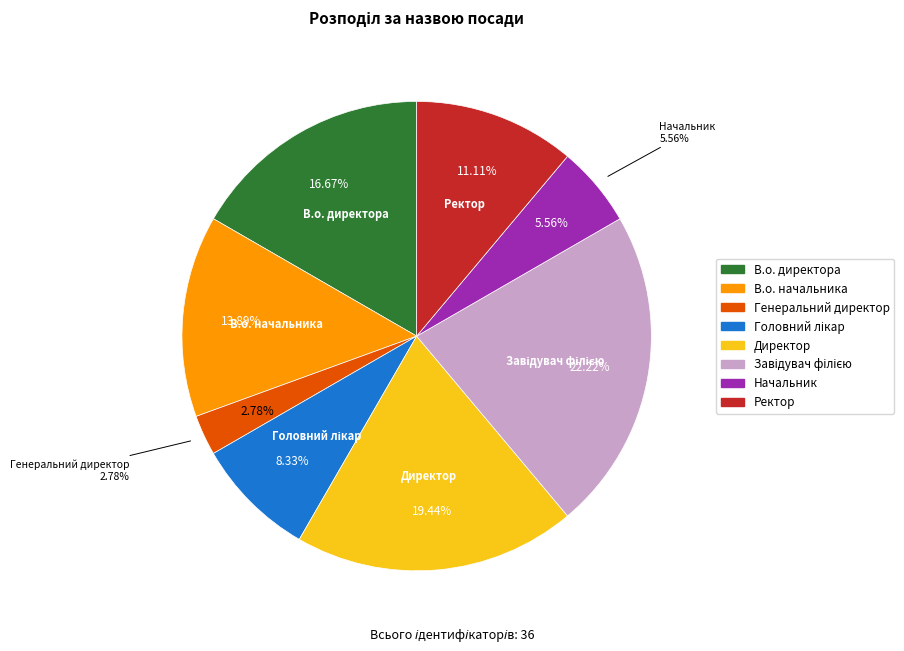

True or false: Генеральний директор accounts for 8% of the total.

False